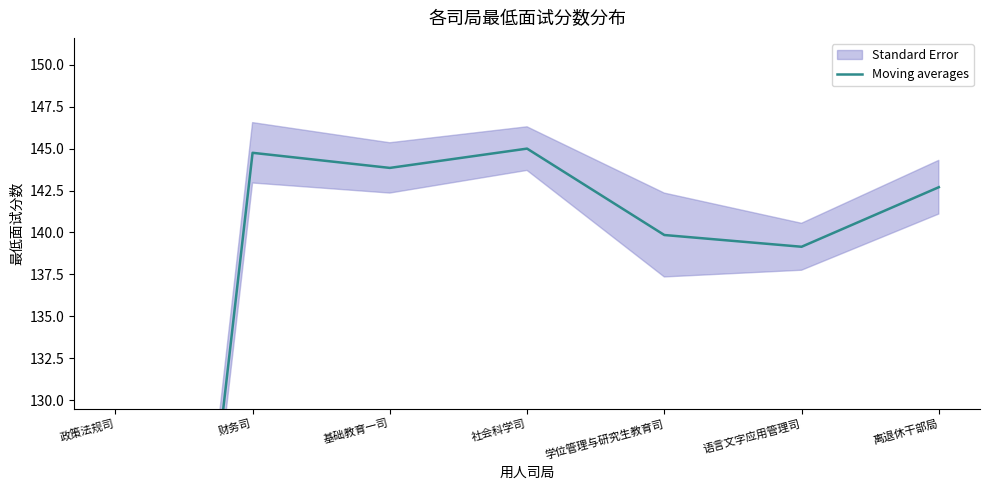

Rank the categories by value from lowest to highest.

政策法规司, 语言文字应用管理司, 学位管理与研究生教育司, 离退休干部局, 基础教育一司, 财务司, 社会科学司